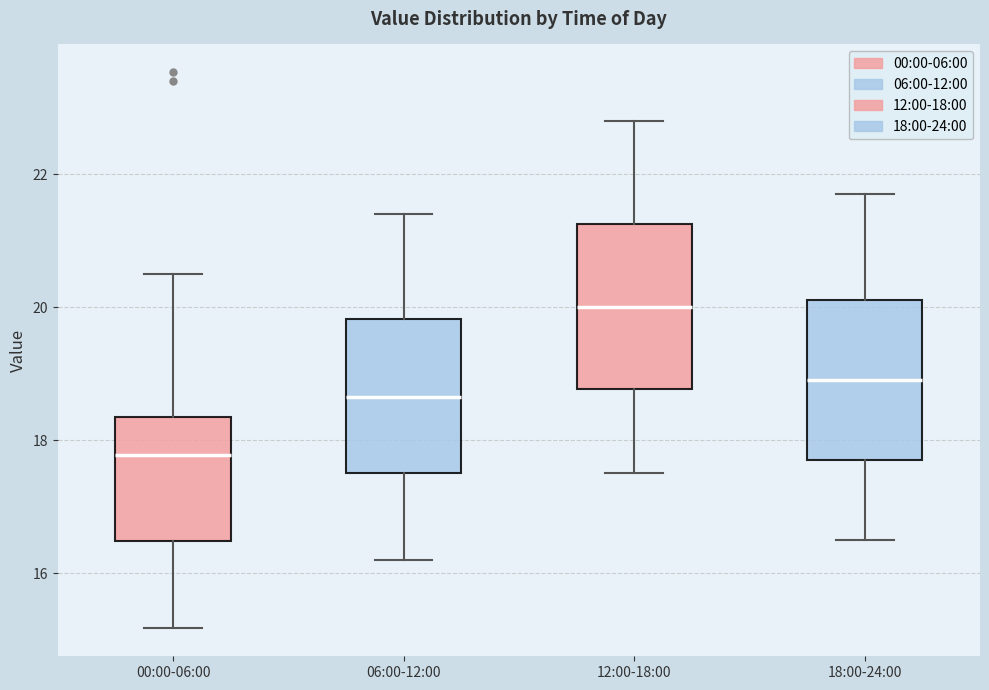

Reading left to right, transcribe this box plot: for each box, give where its median line is, the range the box spans, and where its two whiskers end, as read against the y-axis. The values are not printed on the chart, so give them approximately, as read against the axis.

00:00-06:00: median 17.8, box 16.4 to 18.4, whiskers 15.2 to 20.6
06:00-12:00: median 18.6, box 17.6 to 19.8, whiskers 16.2 to 21.4
12:00-18:00: median 20.0, box 18.8 to 21.2, whiskers 17.6 to 22.8
18:00-24:00: median 19.0, box 17.8 to 20.2, whiskers 16.6 to 21.8